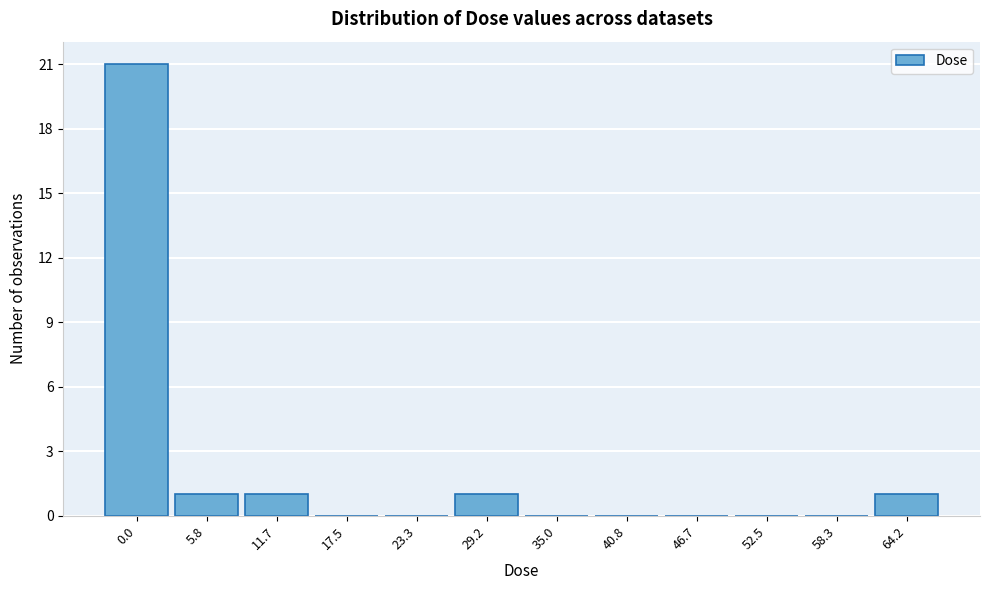

Reading left to right, what are all the values shown in this chart?

0.0=21	5.8=1	11.7=1	17.5=0	23.3=0	29.2=1	35.0=0	40.8=0	46.7=0	52.5=0	58.3=0	64.2=1